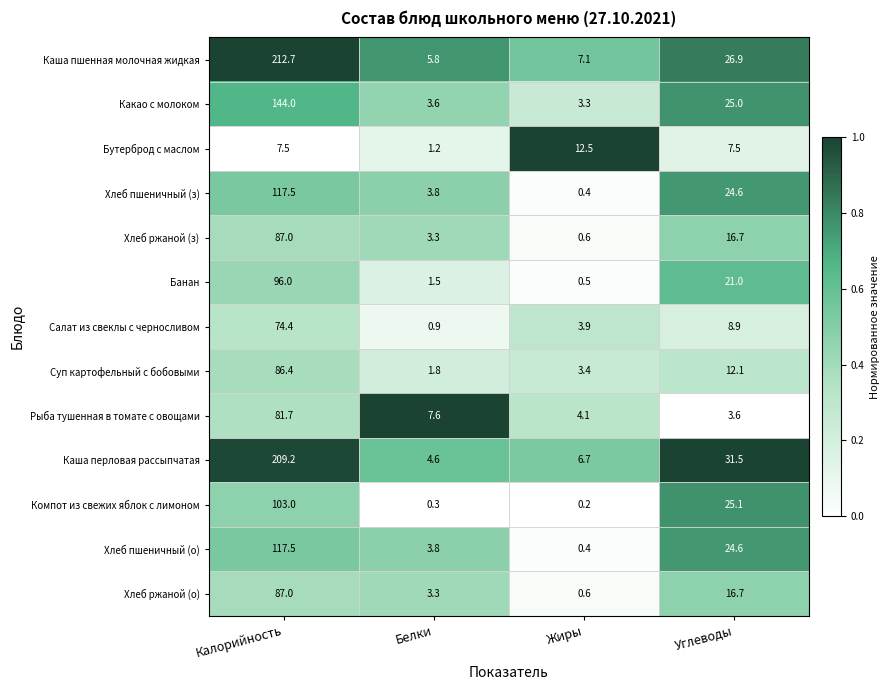

What is the difference between the Компот из свежих яблок с лимоном values at Углеводы and Белки?

24.8